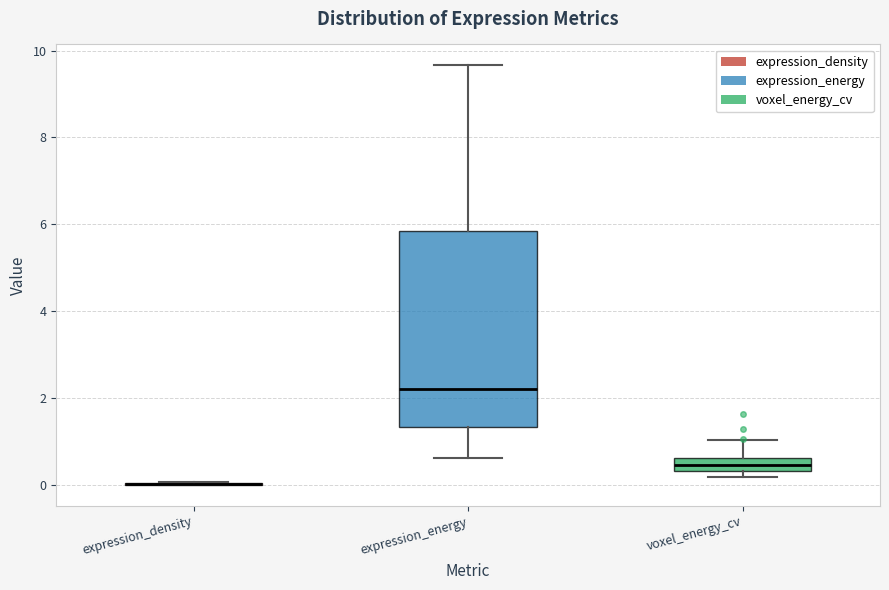

Comparing the boxes themselves (not the whiskers), which one is the tallest?

expression_energy